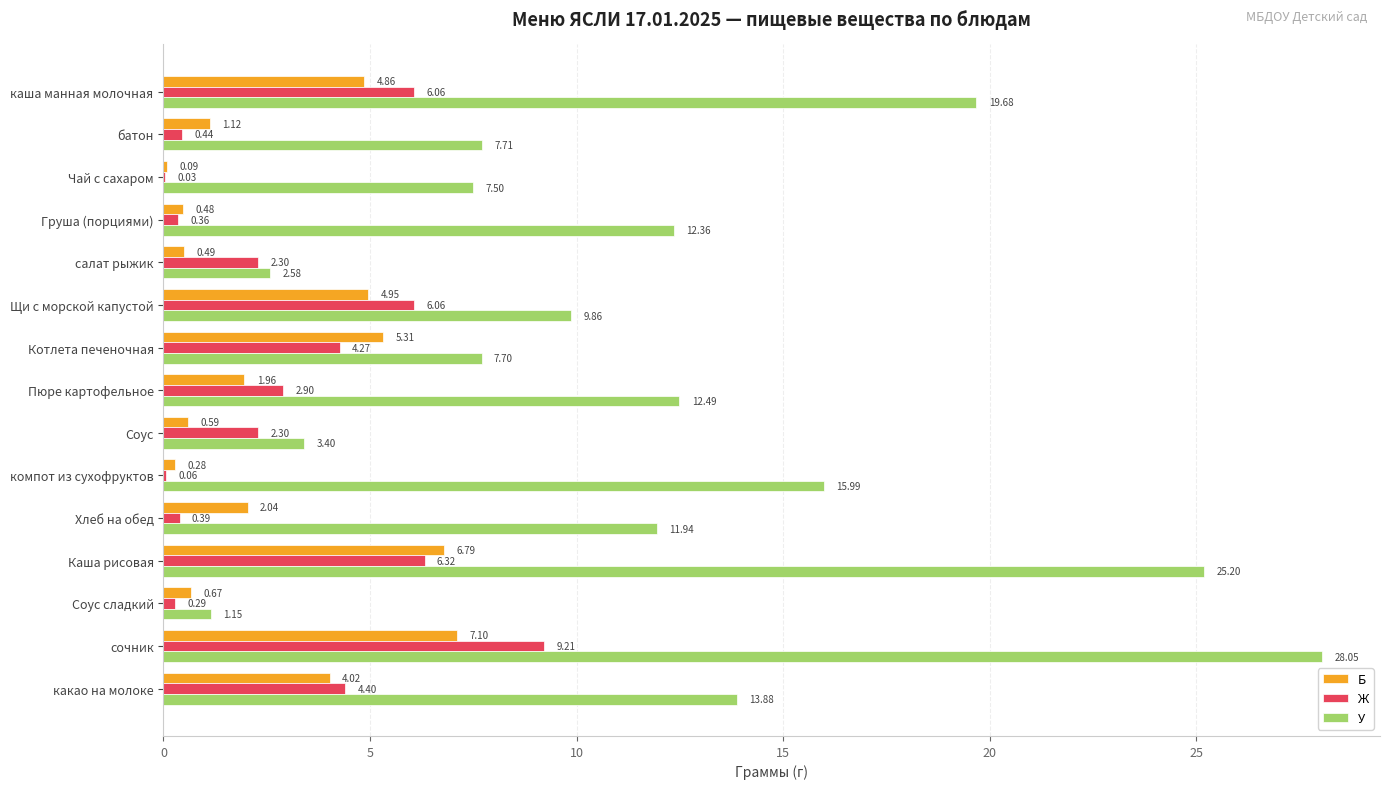

What is the sum of the Б values at Каша рисовая and какао на молоке?

10.8